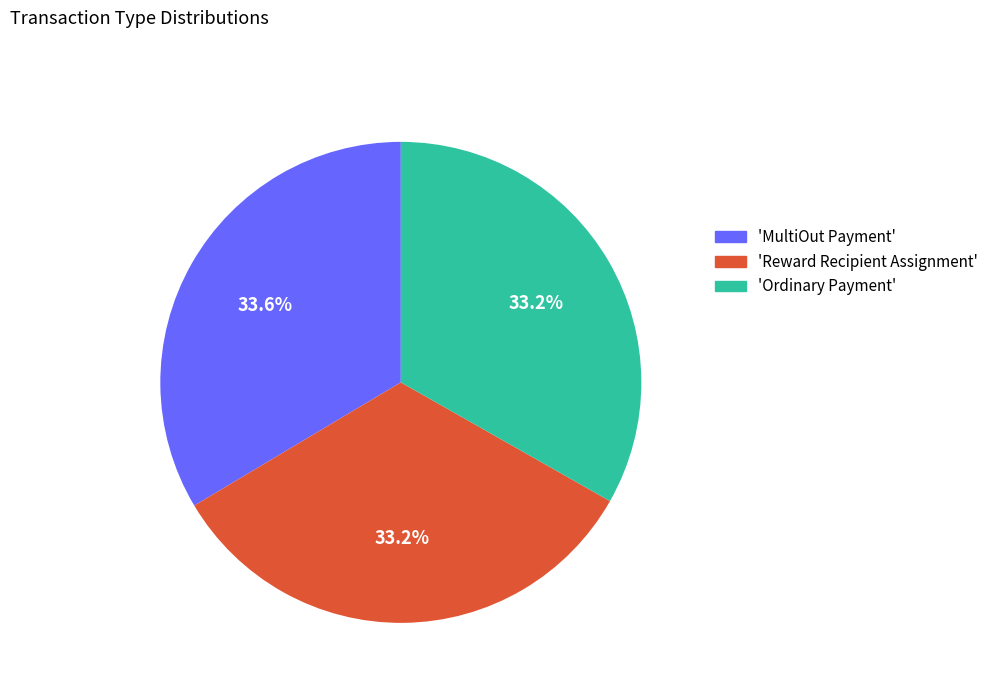

Is there any slice that represents more than half of the pie?

No